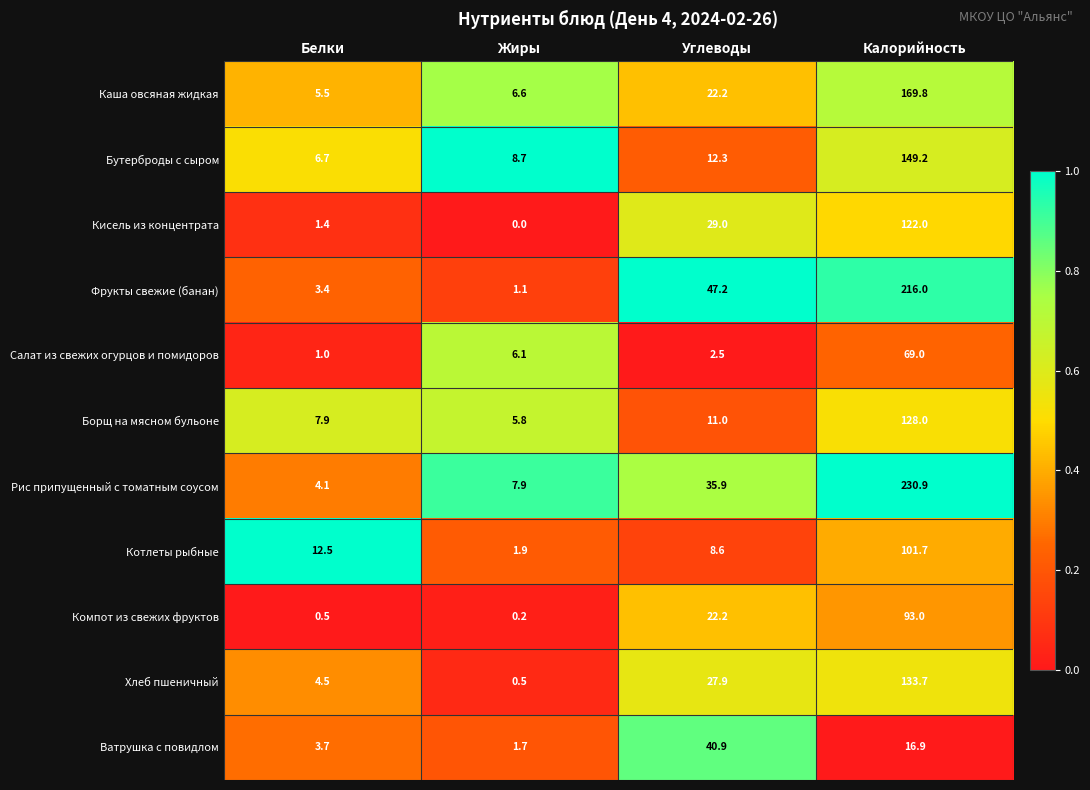

At which category is the sum across all series the highest?

Калорийность